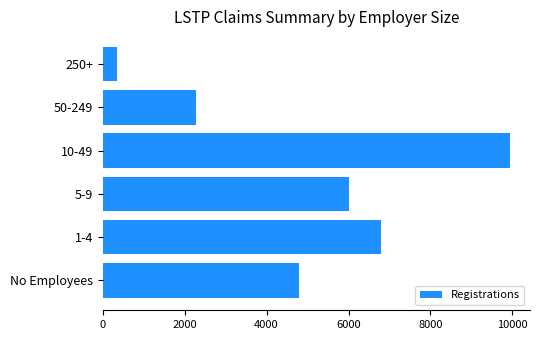

Rank the categories by value from lowest to highest.

250+, 50-249, No Employees, 5-9, 1-4, 10-49